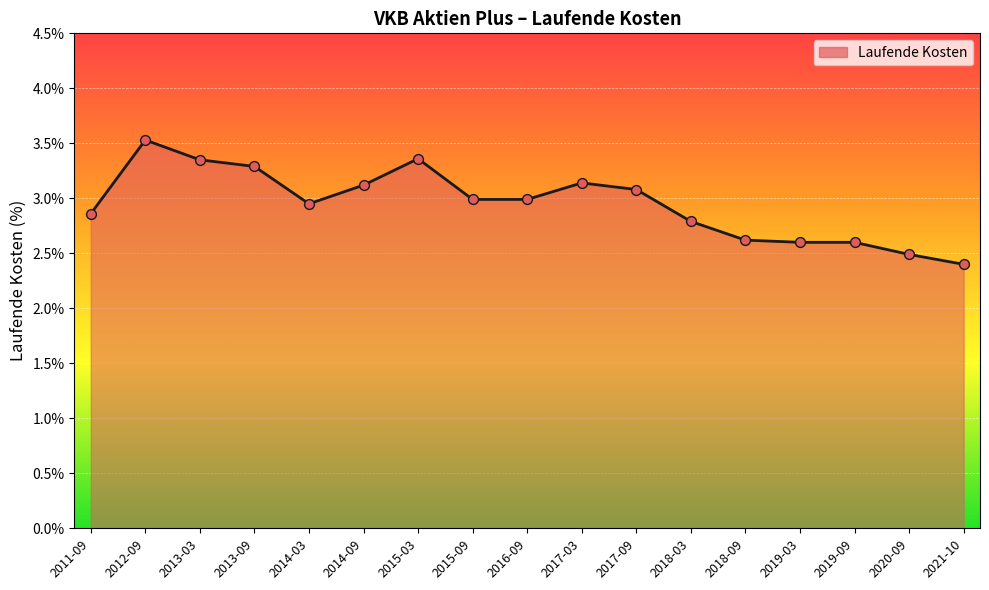

Which has a higher value, 2011-09 or 2017-09?

2017-09